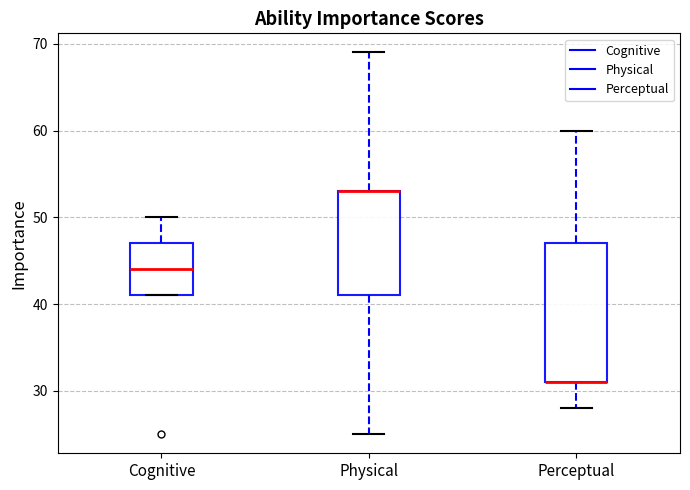

Reading left to right, read every box against the y-axis: the position of its median line, the range the box covers, and the ends of its whiskers. The values are not printed on the chart, so give them approximately, as read against the axis.

Cognitive: median 44, box 41 to 47, whiskers 41 to 50
Physical: median 53 (drawn on the box's upper edge), box 41 to 53, whiskers 25 to 69
Perceptual: median 31 (drawn on the box's lower edge), box 31 to 47, whiskers 28 to 60